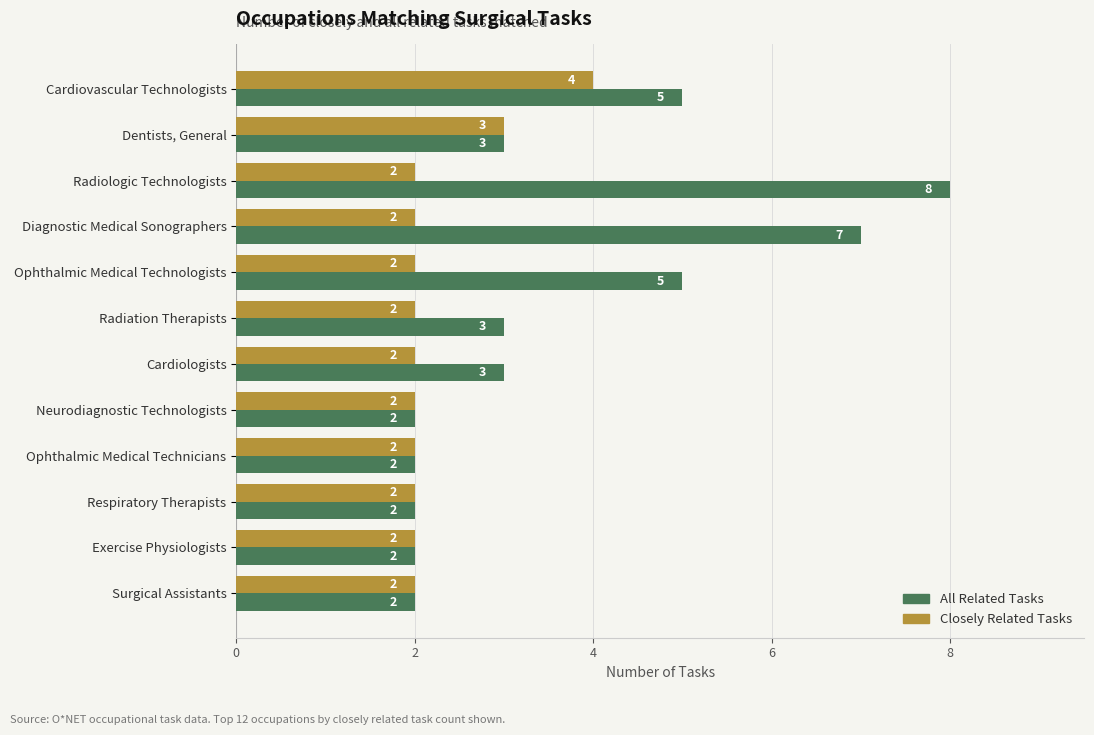

Which series has the largest total across all categories?

All Related Tasks